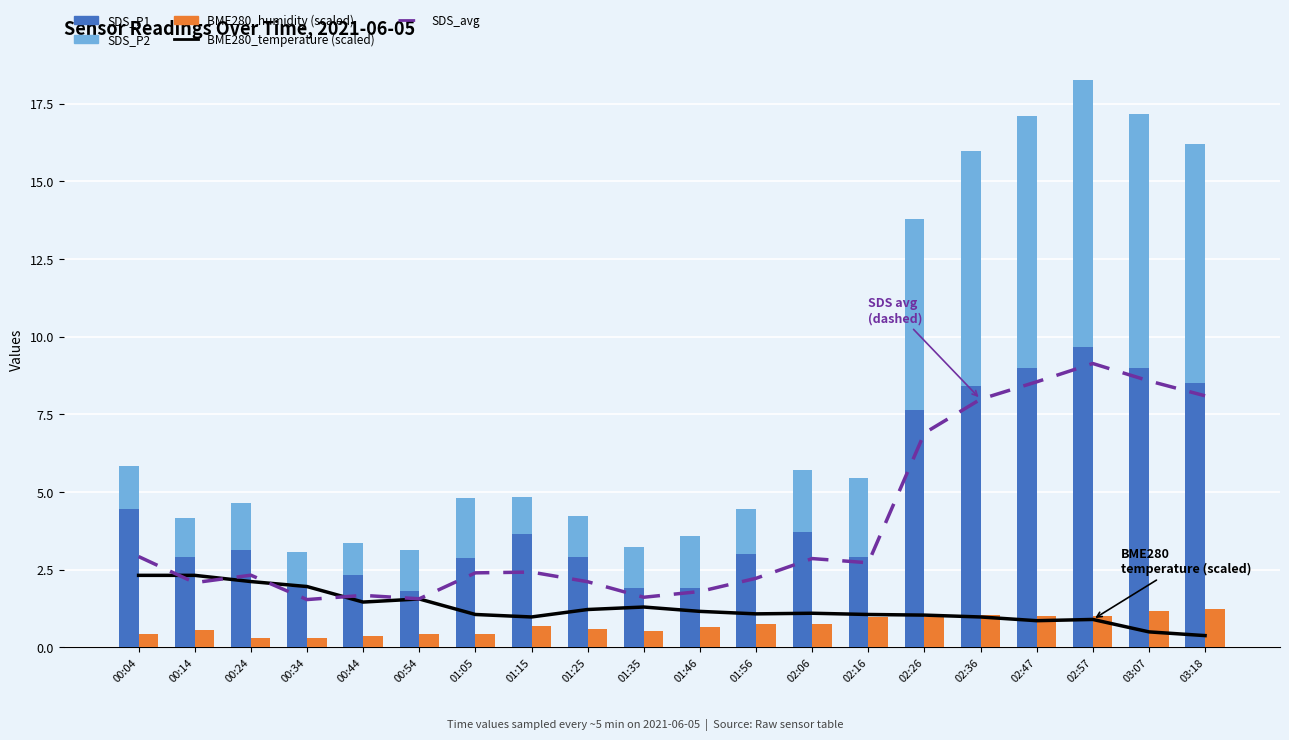

Rank the series by their maximum value, from highest to lowest.

SDS_P1, SDS_avg (model), SDS_P2, BME280_temperature, BME280_humidity